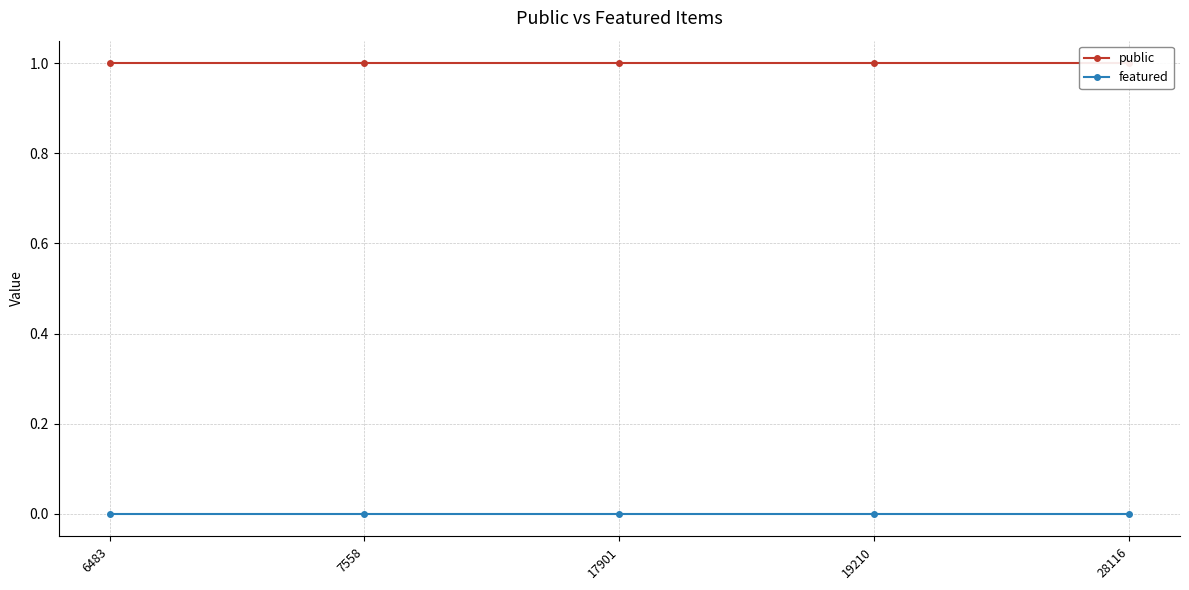

Between 17901 and 28116, which series saw the biggest shift?

public